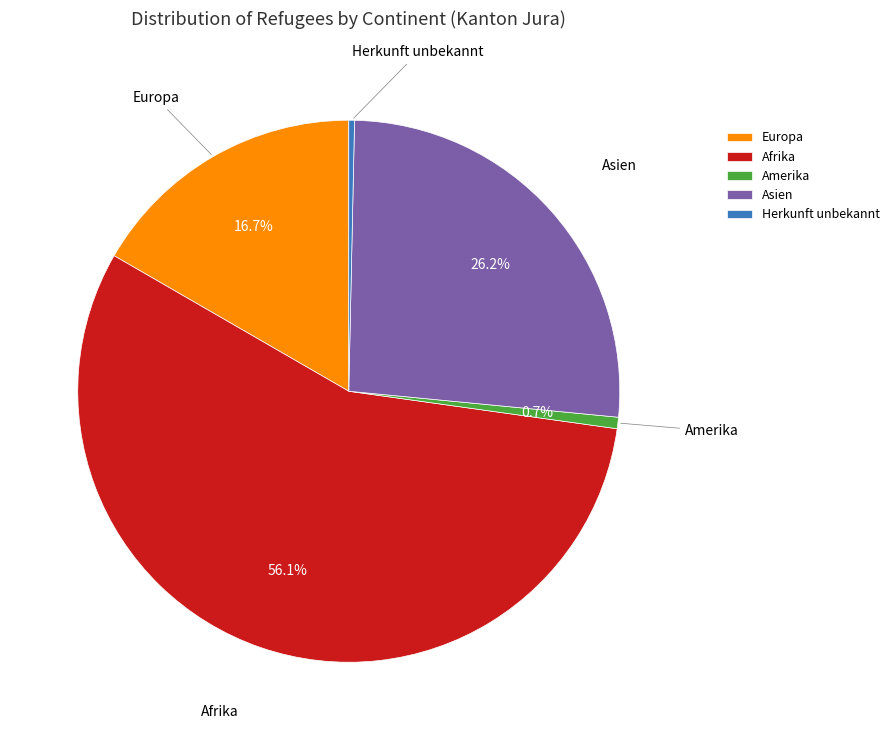

Count the number of slices in the pie.

5